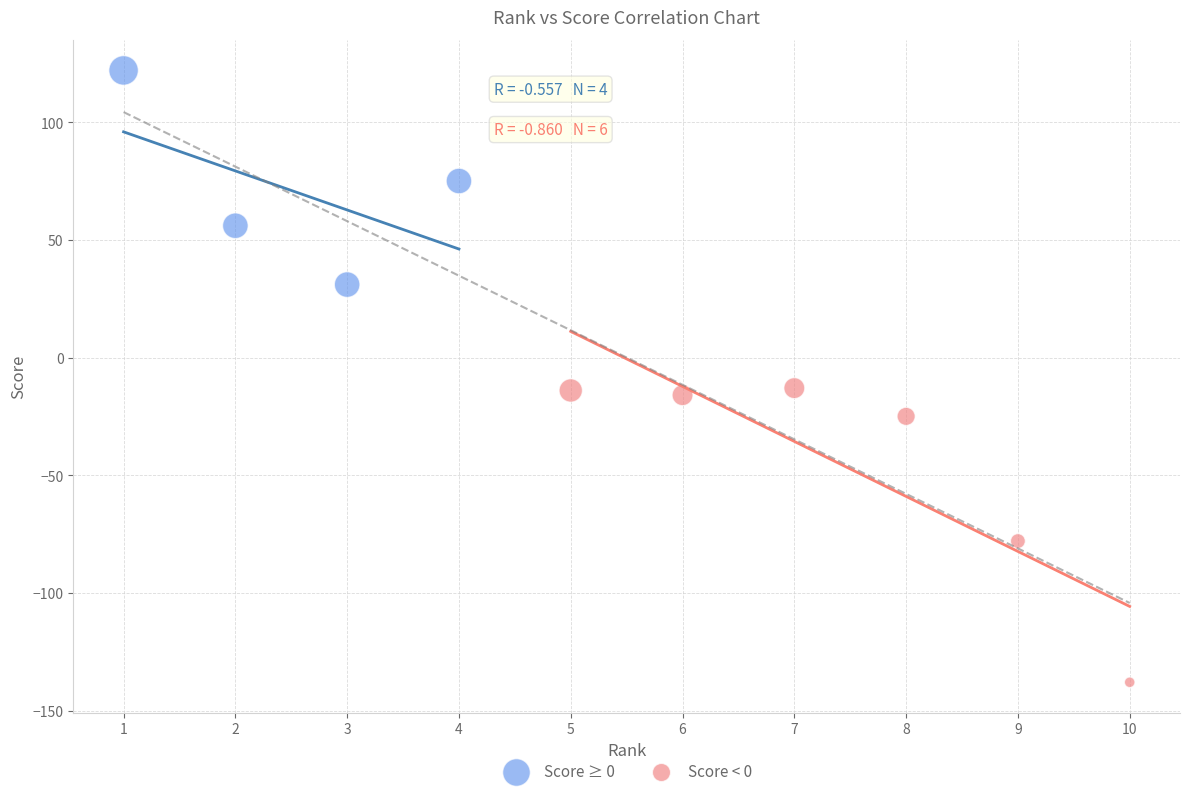

Which series reaches the minimum Y coordinate?

Score < 0